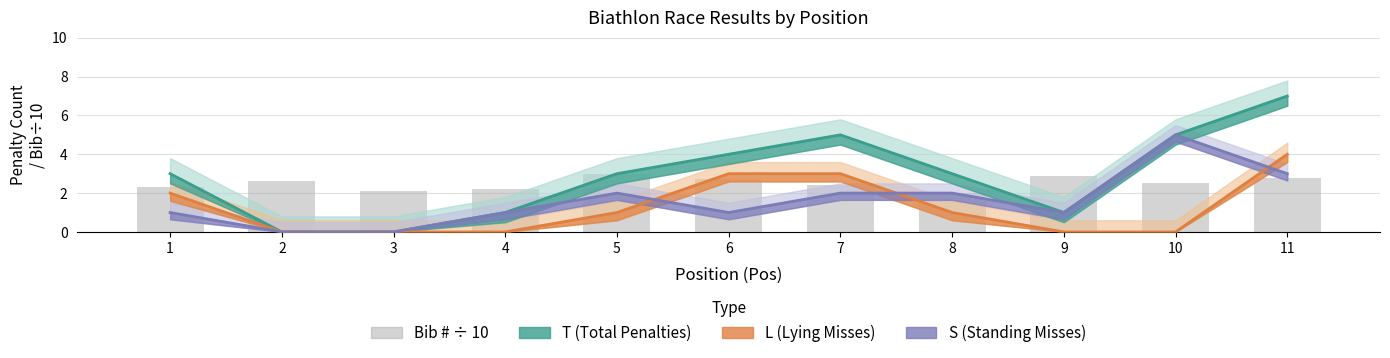

Are the bars horizontal?

No